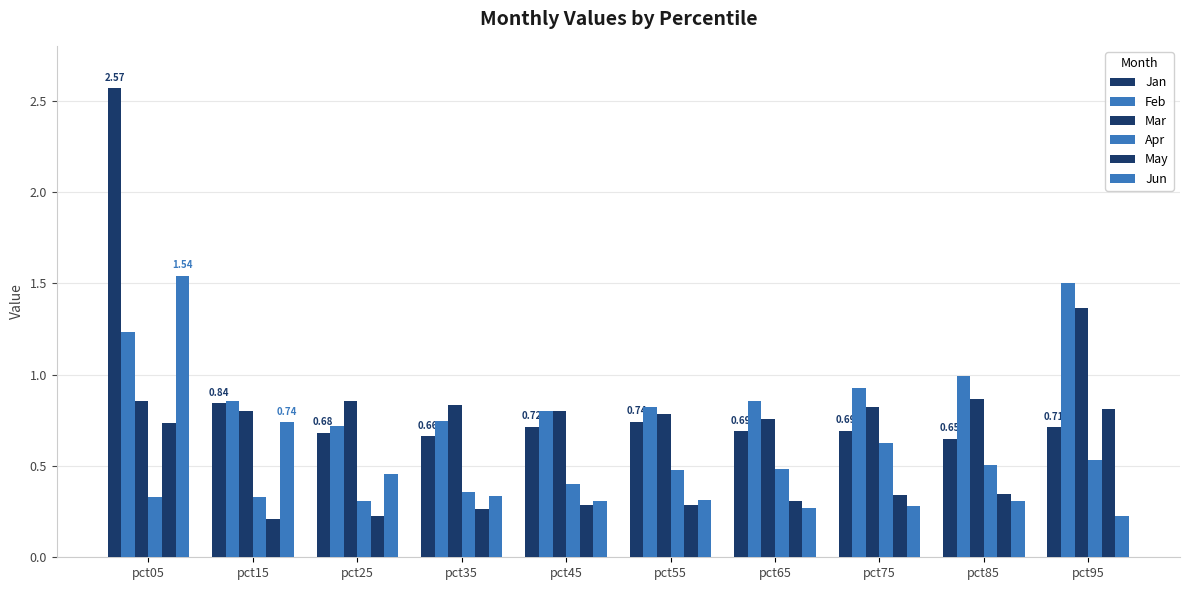

Reading right to left, list all the values displayed in this chart.

Jan: 0.7	0.6	0.7	0.7	0.7	0.7	0.7	0.7	0.8	2.6
Feb: 1.5	1.0	0.9	0.9	0.8	0.8	0.7	0.7	0.9	1.2
Mar: 1.4	0.9	0.8	0.8	0.8	0.8	0.8	0.9	0.8	0.9
Apr: 0.5	0.5	0.6	0.5	0.5	0.4	0.4	0.3	0.3	0.3
May: 0.8	0.3	0.3	0.3	0.3	0.3	0.3	0.2	0.2	0.7
Jun: 0.2	0.3	0.3	0.3	0.3	0.3	0.3	0.5	0.7	1.5